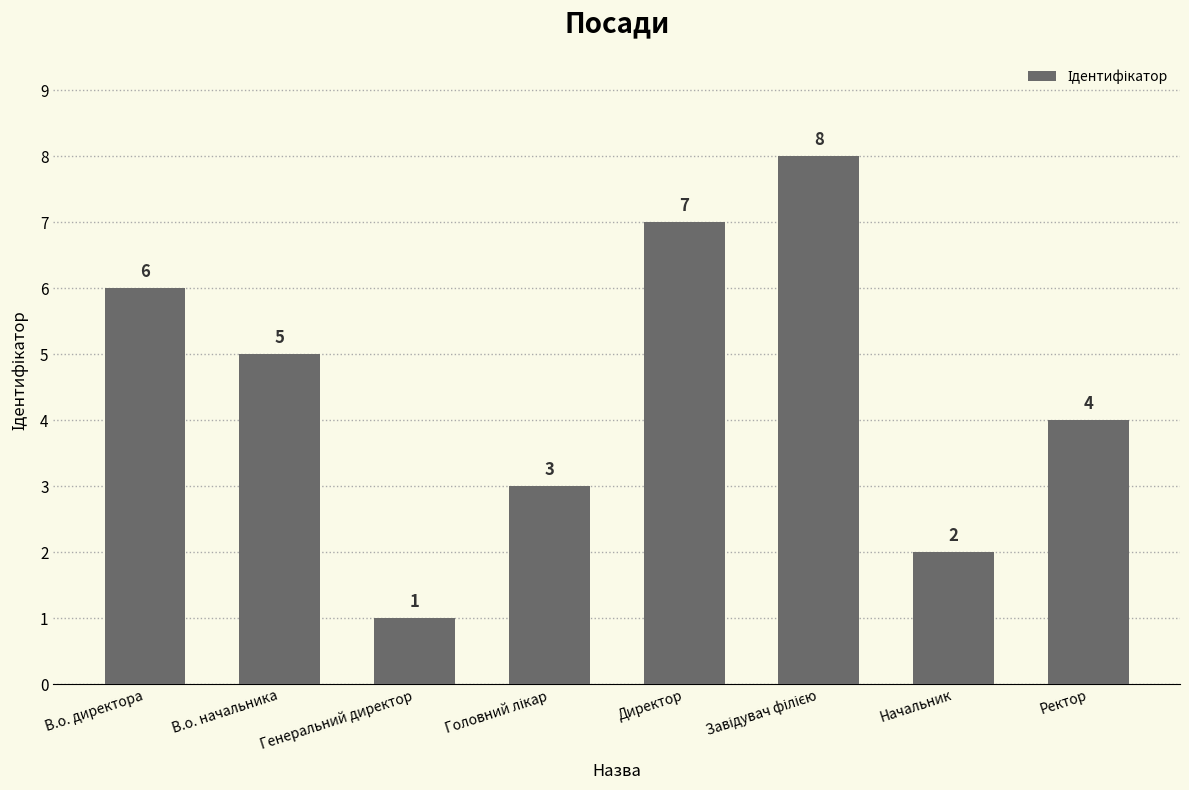

Which category has the lowest value across all series?

Генеральний директор